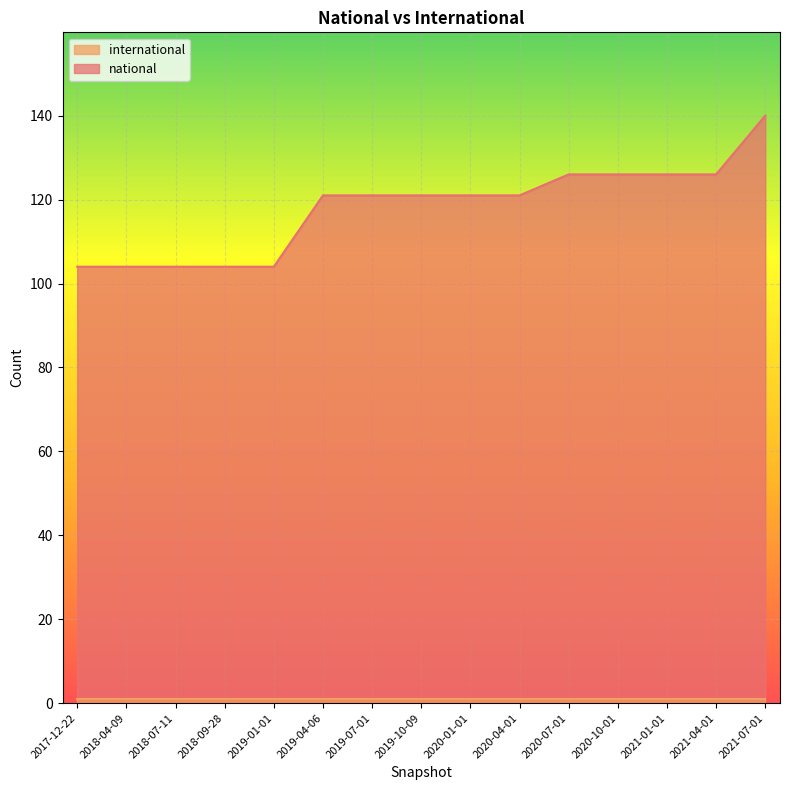

At which label does the data first exceed 121?

2020-07-01